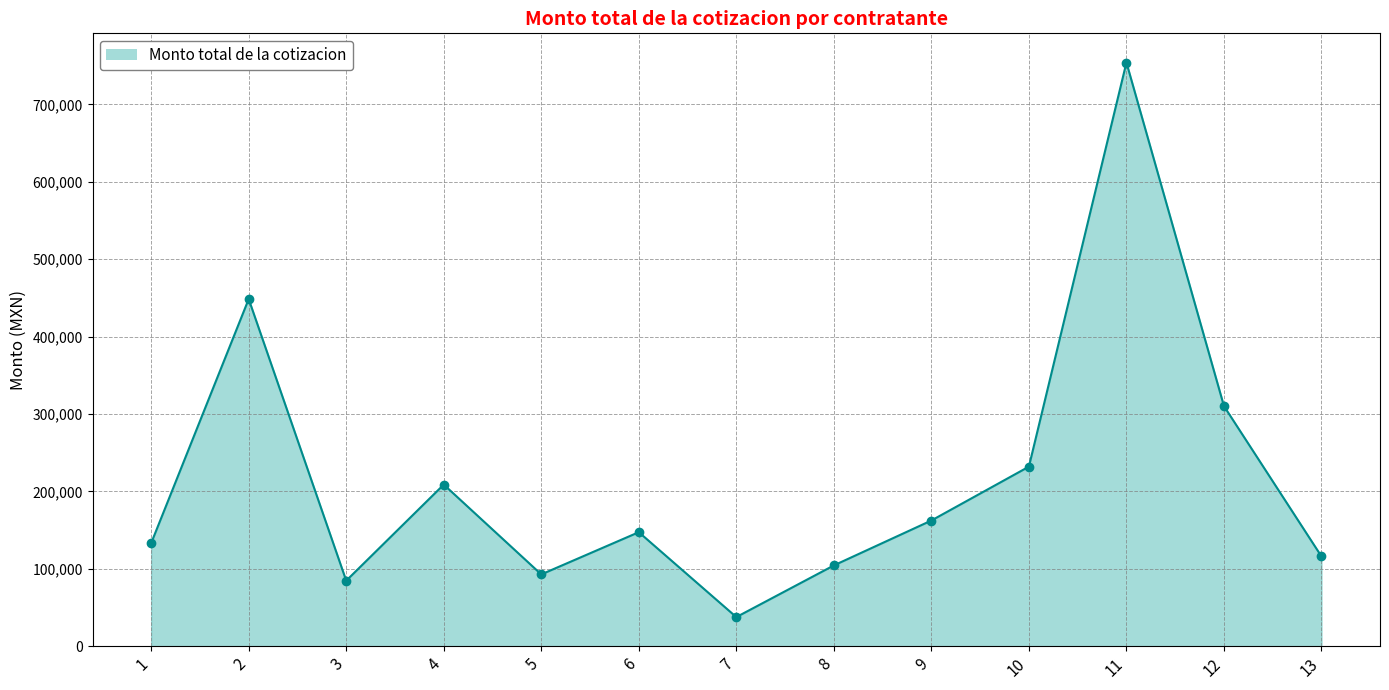

At which category does the chart reach its minimum across all series?

7